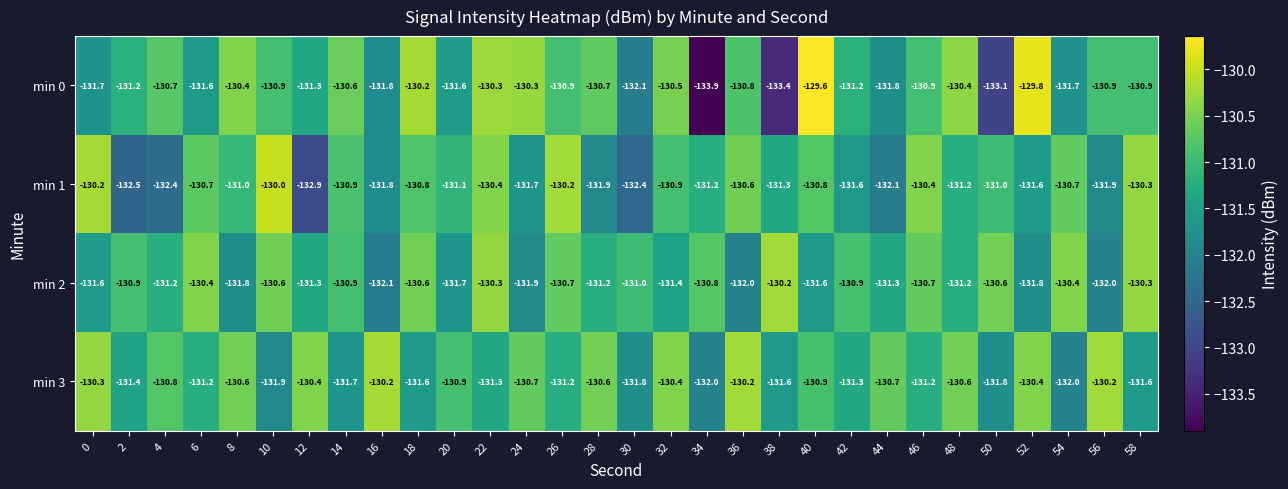

What value does the min 3 series have at 22?

-131.3